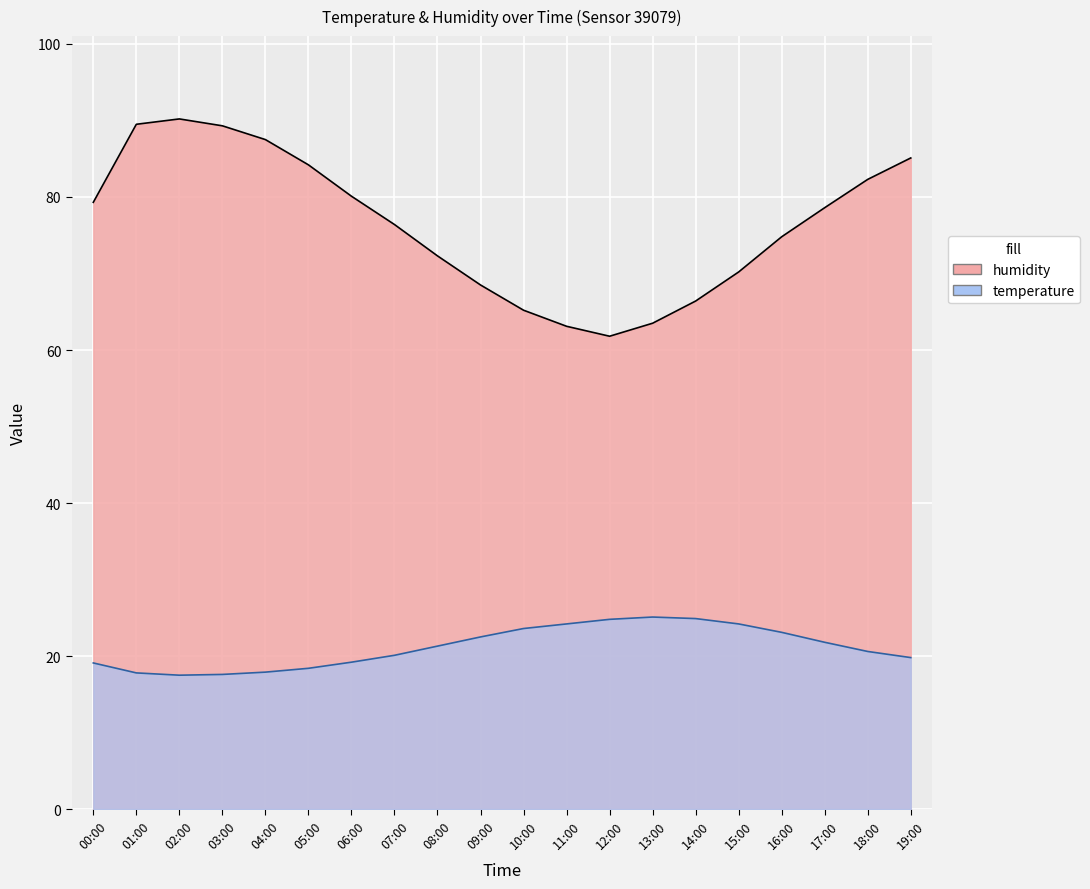

Which series has the largest total across all categories?

humidity